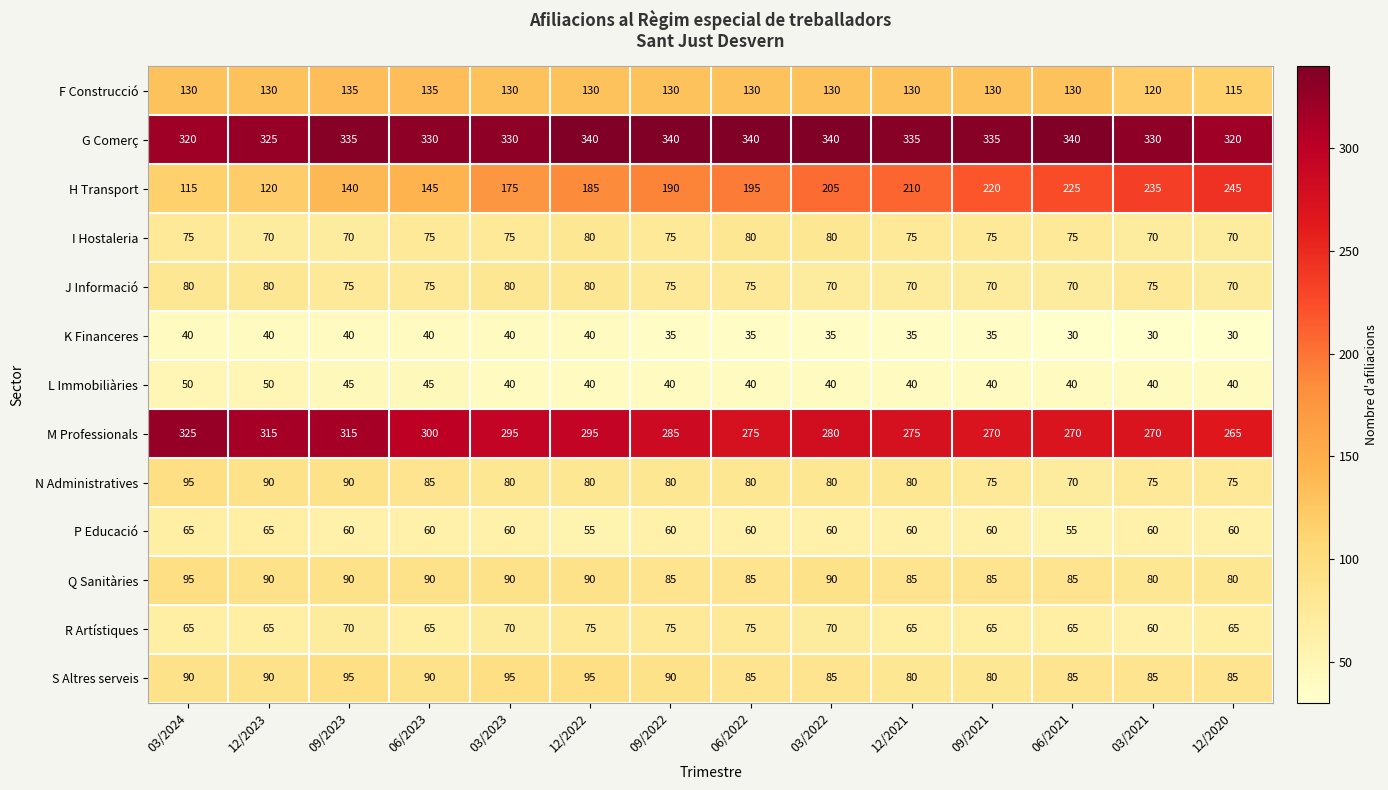

What is the average value of the K Financeres series?

36